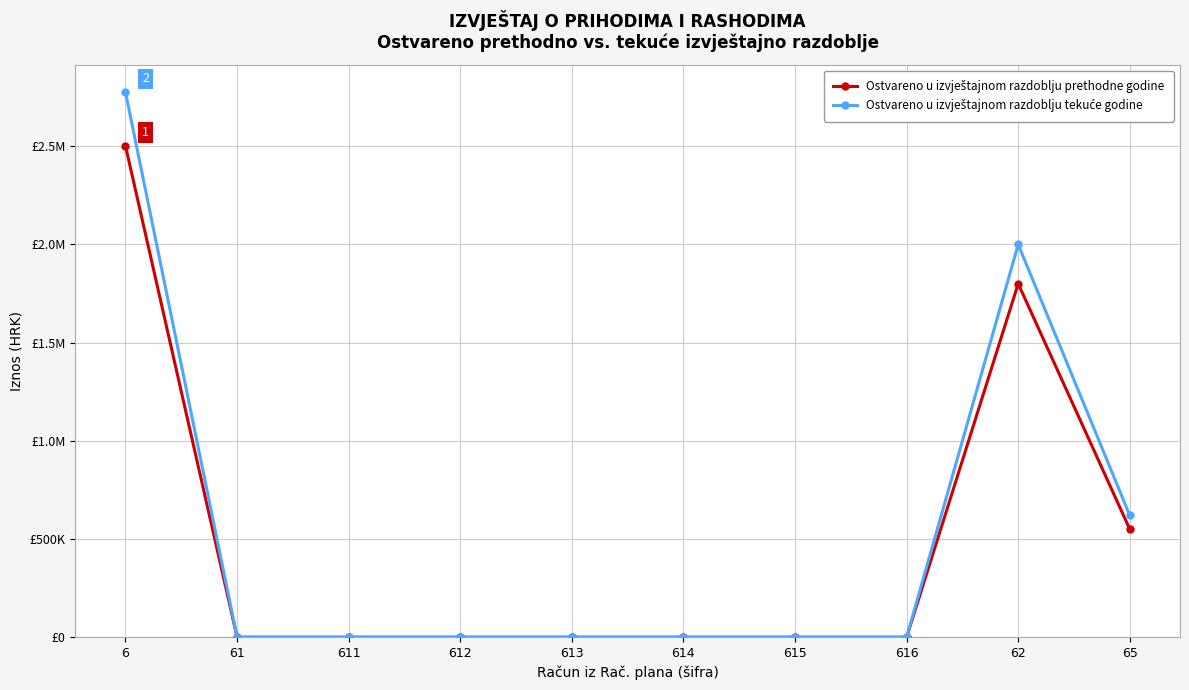

True or false: Ostvareno u izvještajnom razdoblju prethodne godine and Ostvareno u izvještajnom razdoblju tekuće godine intersect in this chart.

False